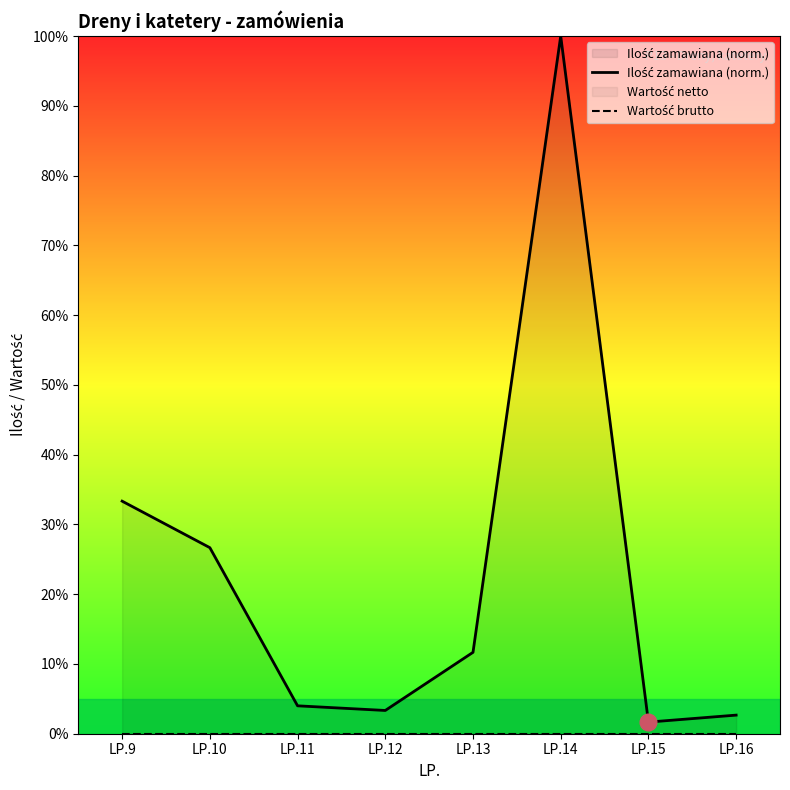

Where is the first local minimum for Ilość zamawiana (norm.)?

LP.12